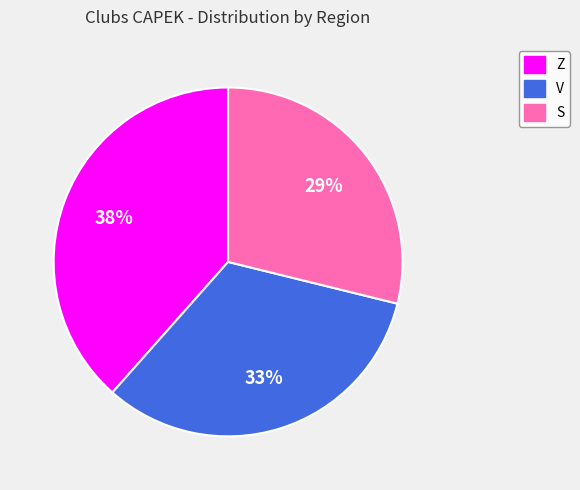

Is V the majority of the pie?

No